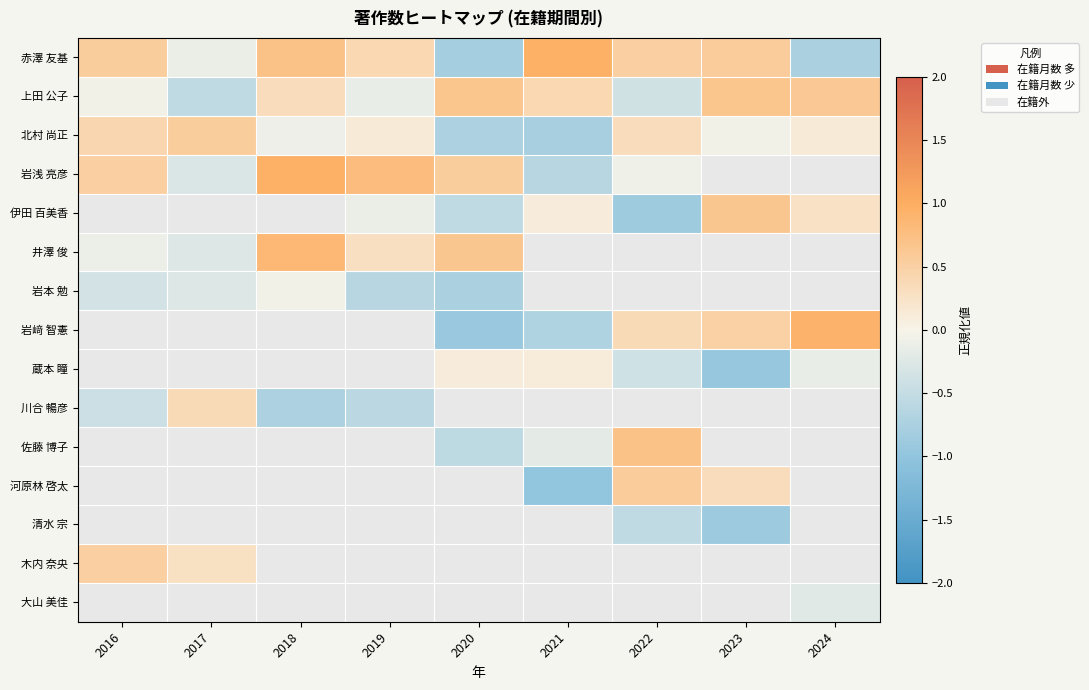

What is the highest value of the 木内 奈央 series?

0.5